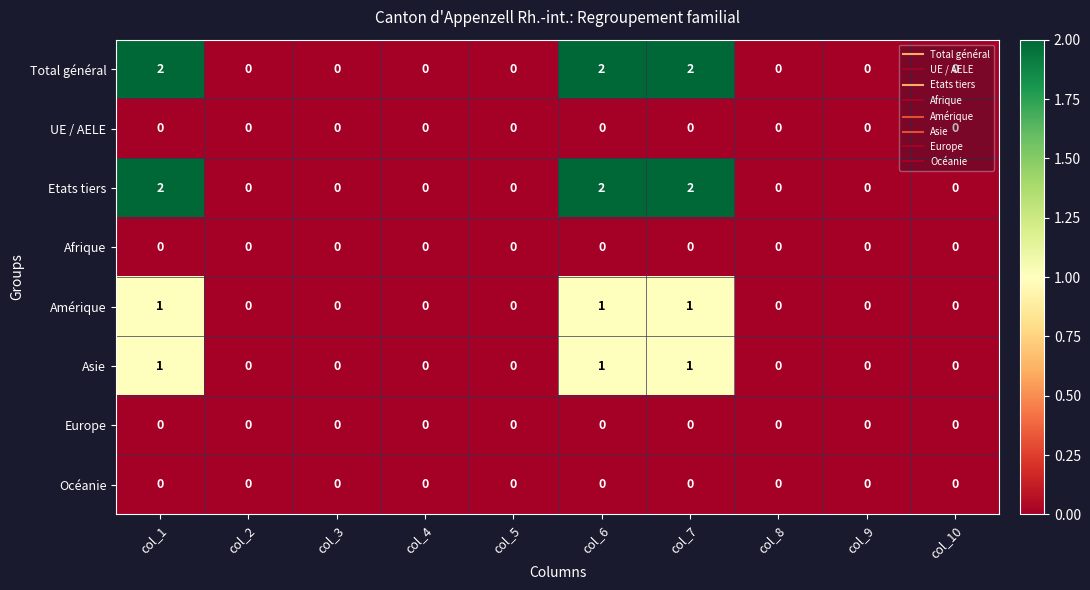

At how many categories does at least one series exceed 1?

3